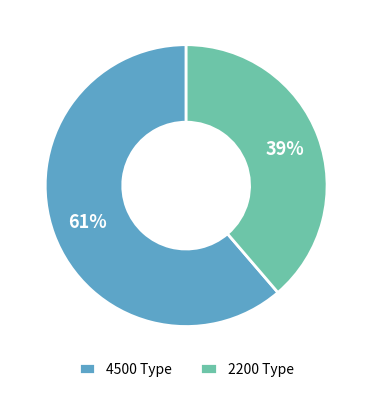

To the nearest percent, what percentage of the pie is 2200 Type?

39%